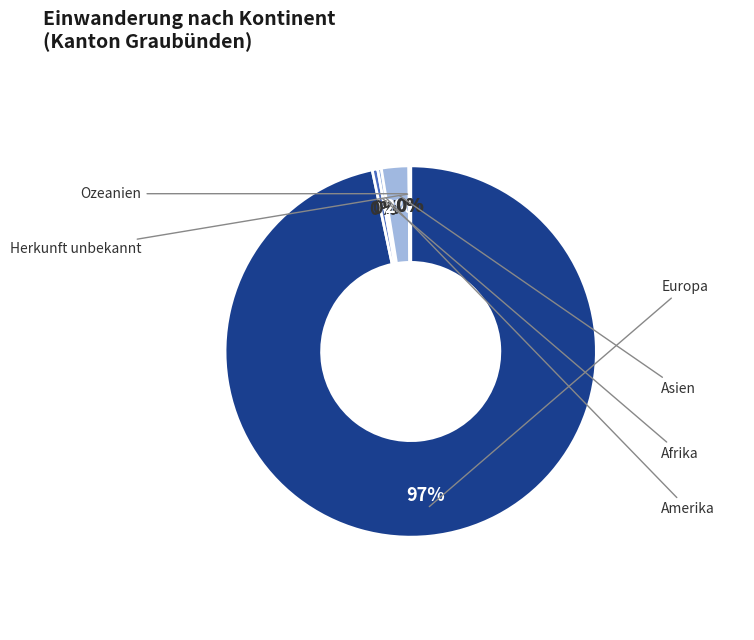

To the nearest percent, what is the combined percentage of Asien and Ozeanien?

2%